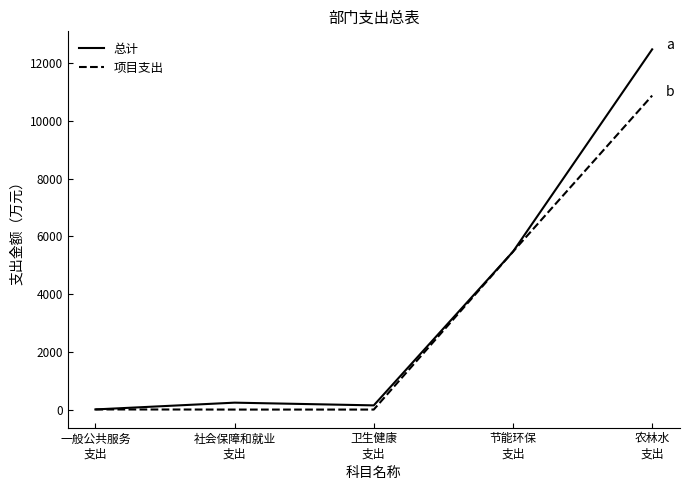

True or false: 总计 has a value of 145.4 at 卫生健康
支出.

True